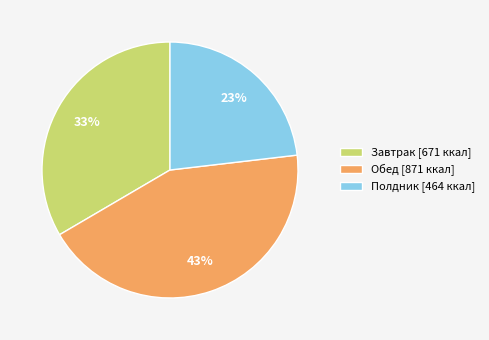

Combined, do Полдник [464 ккал] and Обед [871 ккал] account for over 50%?

Yes